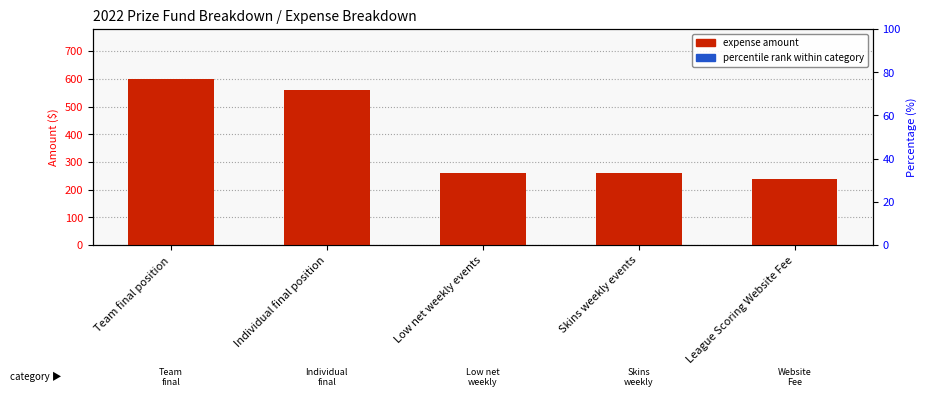

The value of expense amount at Low net weekly events is 260. True or false?

True